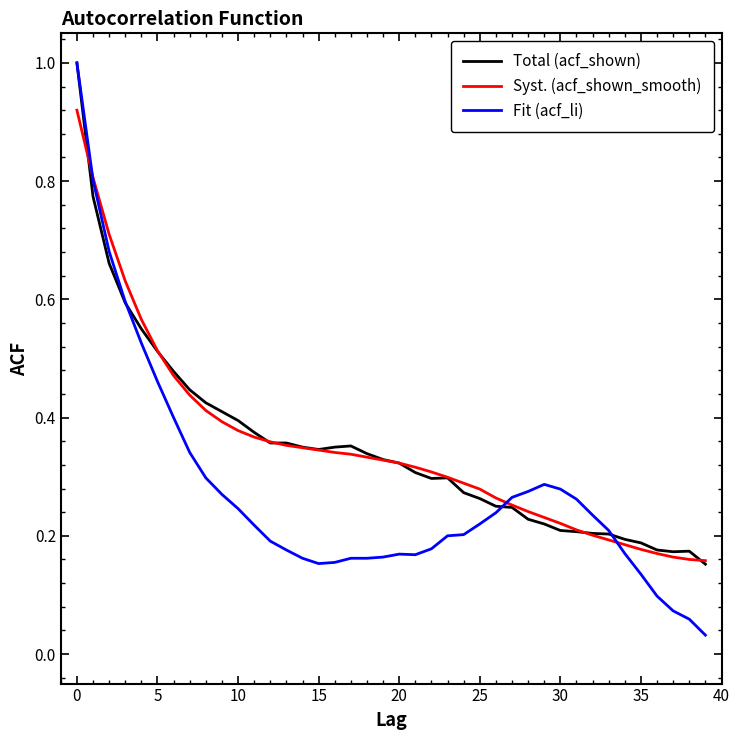

What is the greatest value displayed?

1.0